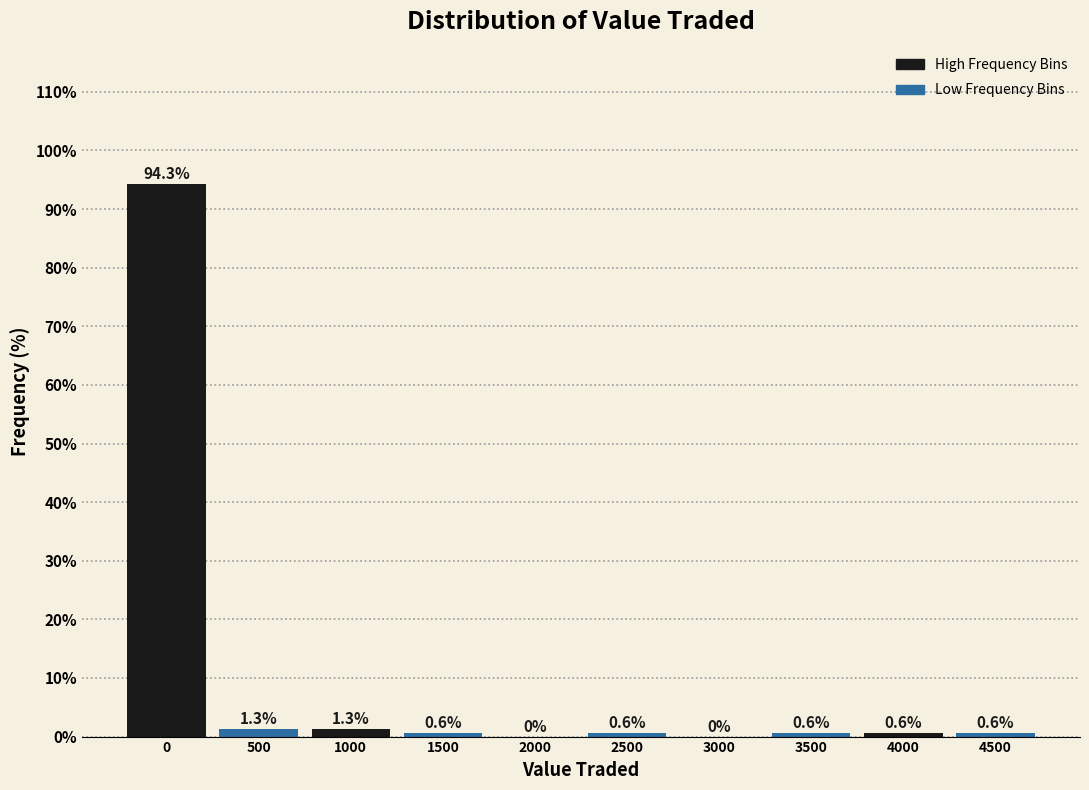

What is the maximum value shown in the chart?

94.3